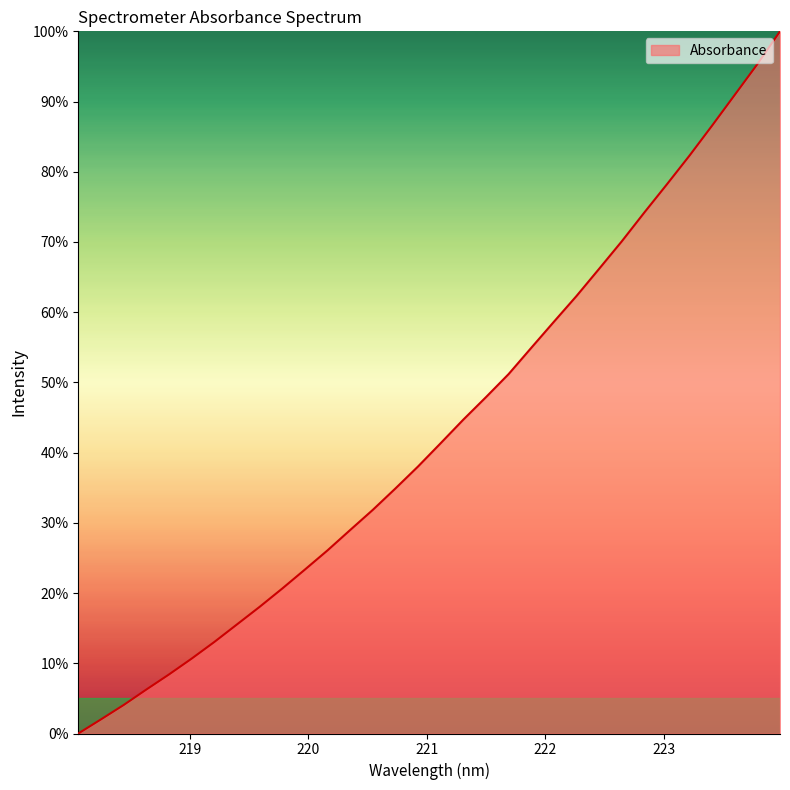

What is the maximum value shown in the chart?

100.0